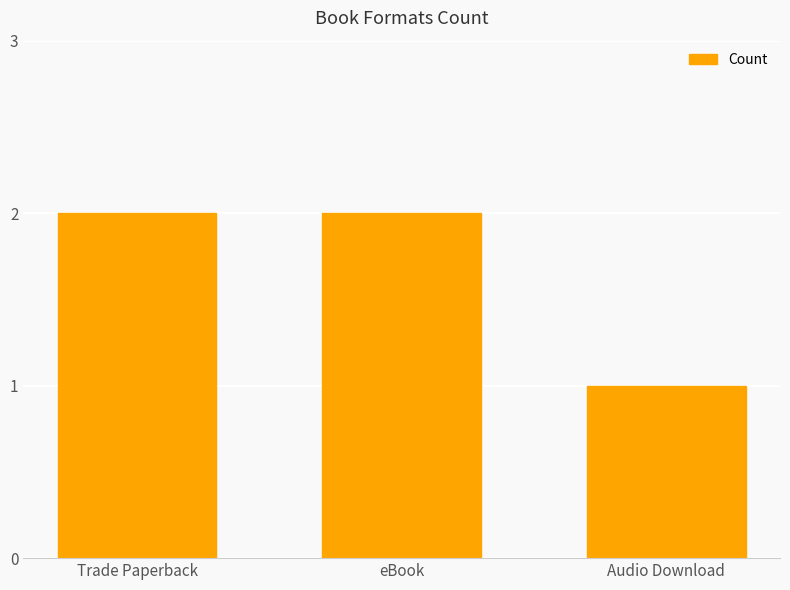

The value at eBook is 1. True or false?

False